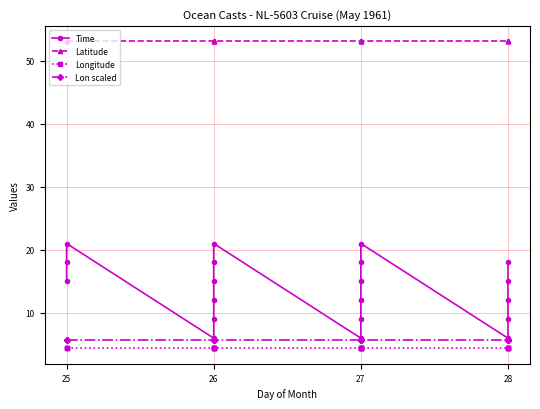

At how many categories does at least one series exceed 23?

20